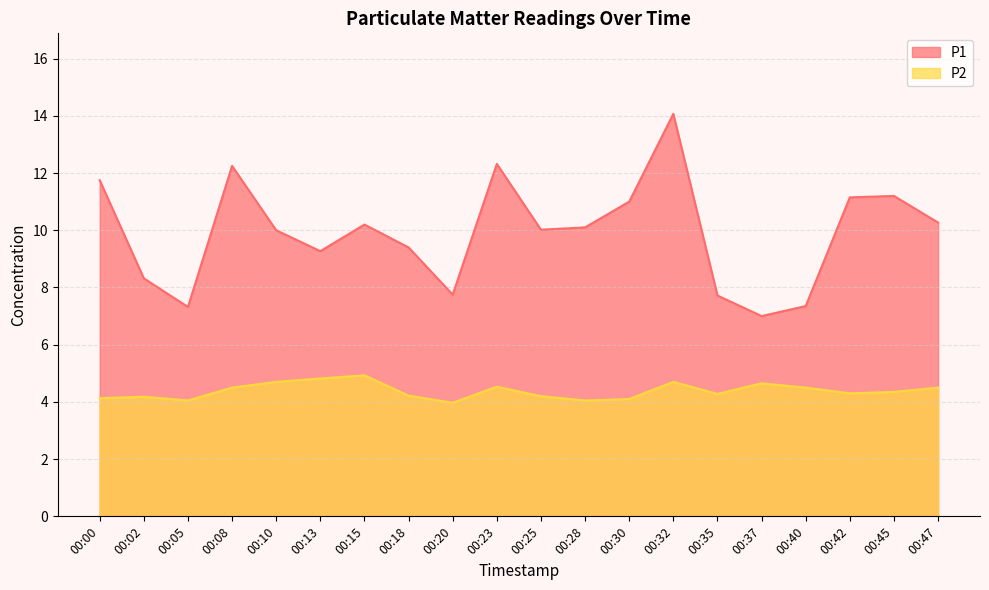

What is the difference between the maximum and minimum values in the P1 series?

7.1